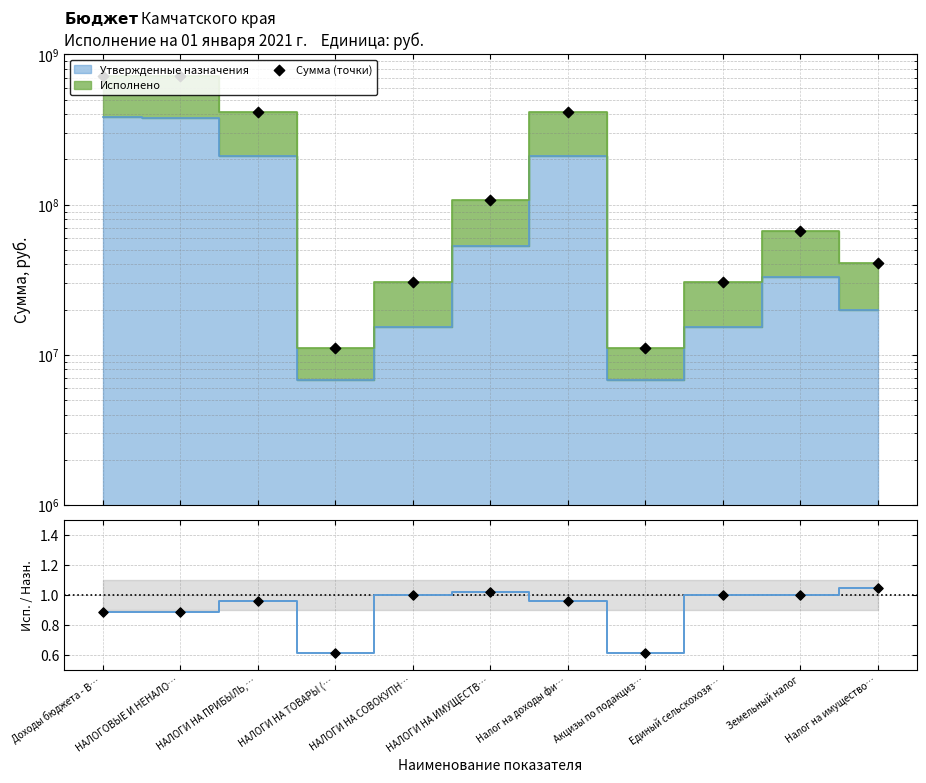

Is the value of Сумма (точки) at Земельный налог greater than the value of Исполнено / Назначено at НАЛОГОВЫЕ И НЕНАЛО…?

Yes